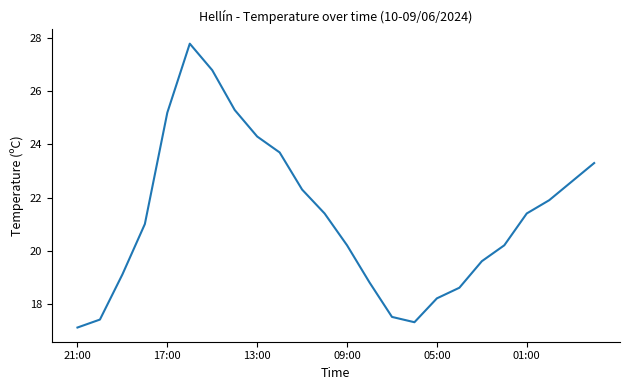

How many series are shown in this chart?

1